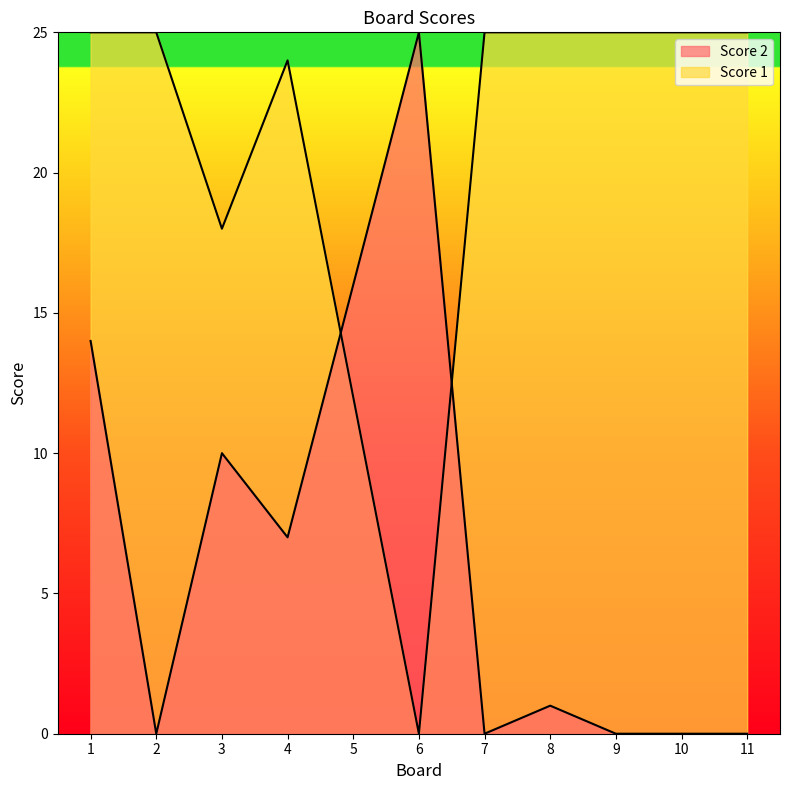

Reading left to right, extract all data points from this chart.

Score 2: 1=14	2=0	3=10	4=7	5=16	6=25	7=0	8=1	9=0	10=0	11=0
Score 1: 1=25	2=25	3=18	4=24	5=12	6=0	7=25	8=25	9=25	10=25	11=25